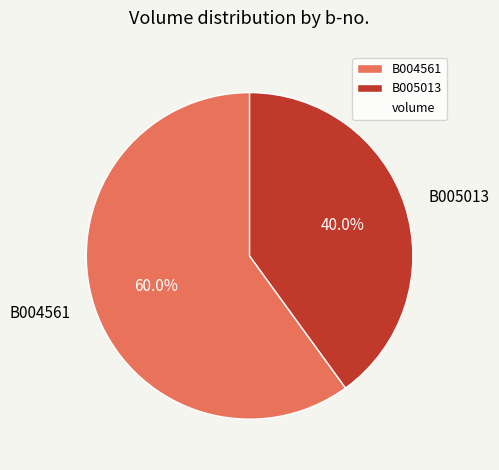

The B005013 slice represents 33% of the pie. True or false?

False